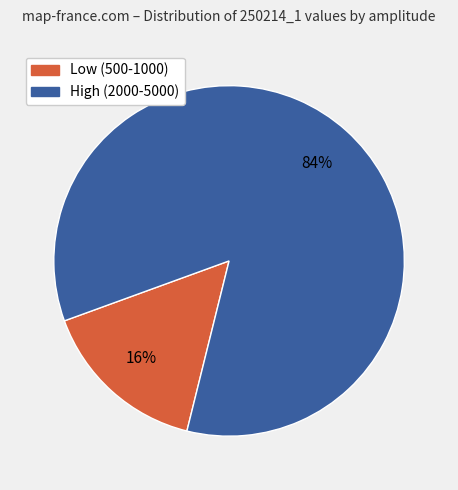

To the nearest percent, what is the average slice percentage?

50%